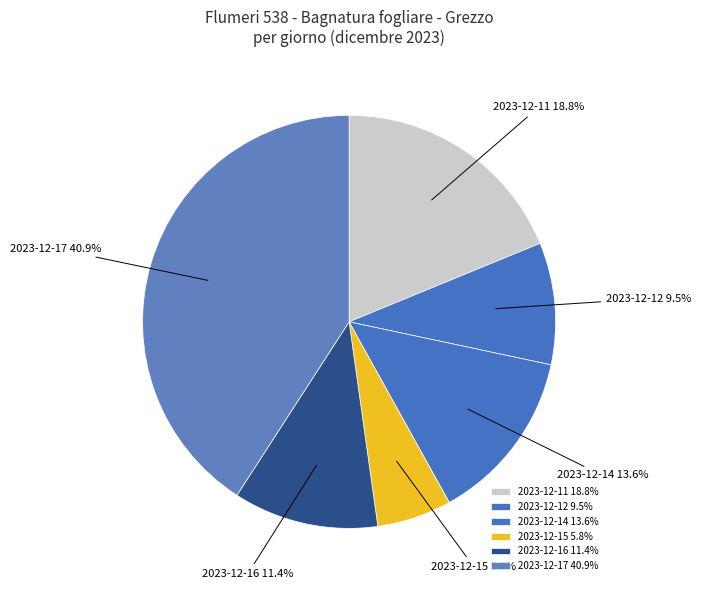

Which category has the biggest portion of the pie?

2023-12-17